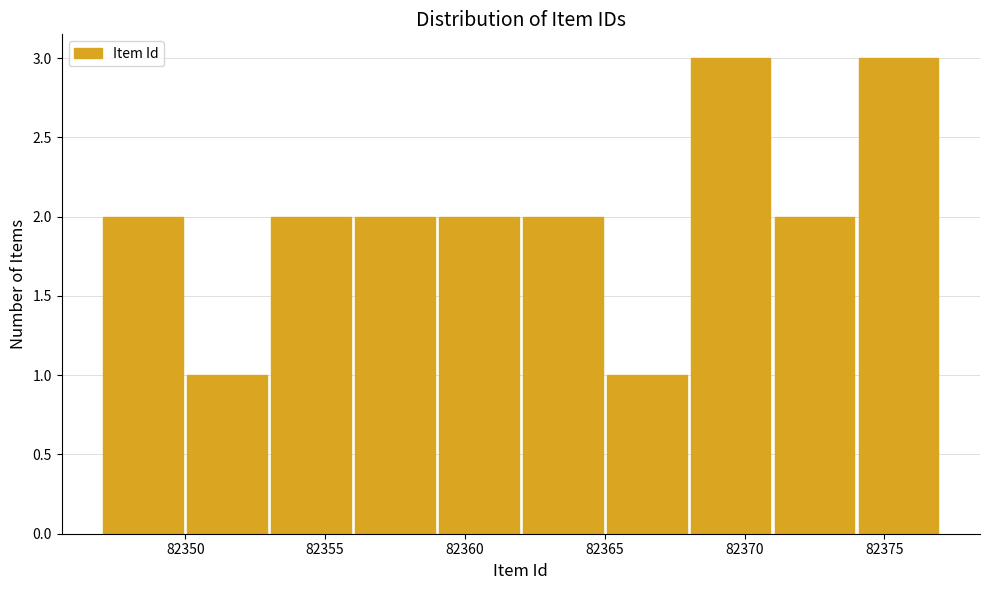

What is the height of the bar covering 82356 to 82359 on the x-axis? The values are not printed on the chart, so give them approximately, as read against the axis.

2